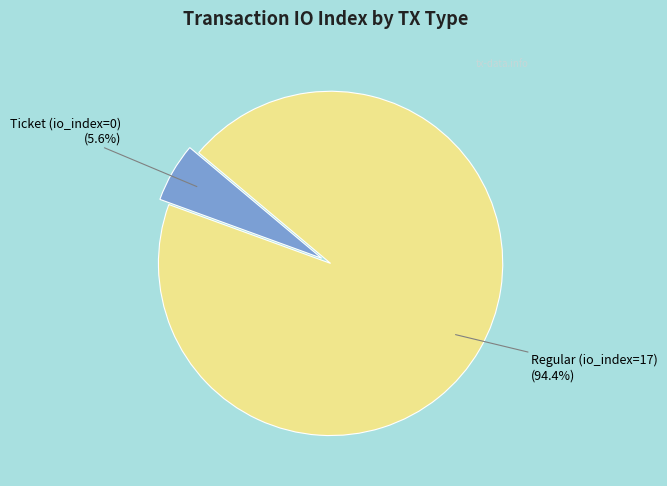

Does any single category account for the majority?

Yes